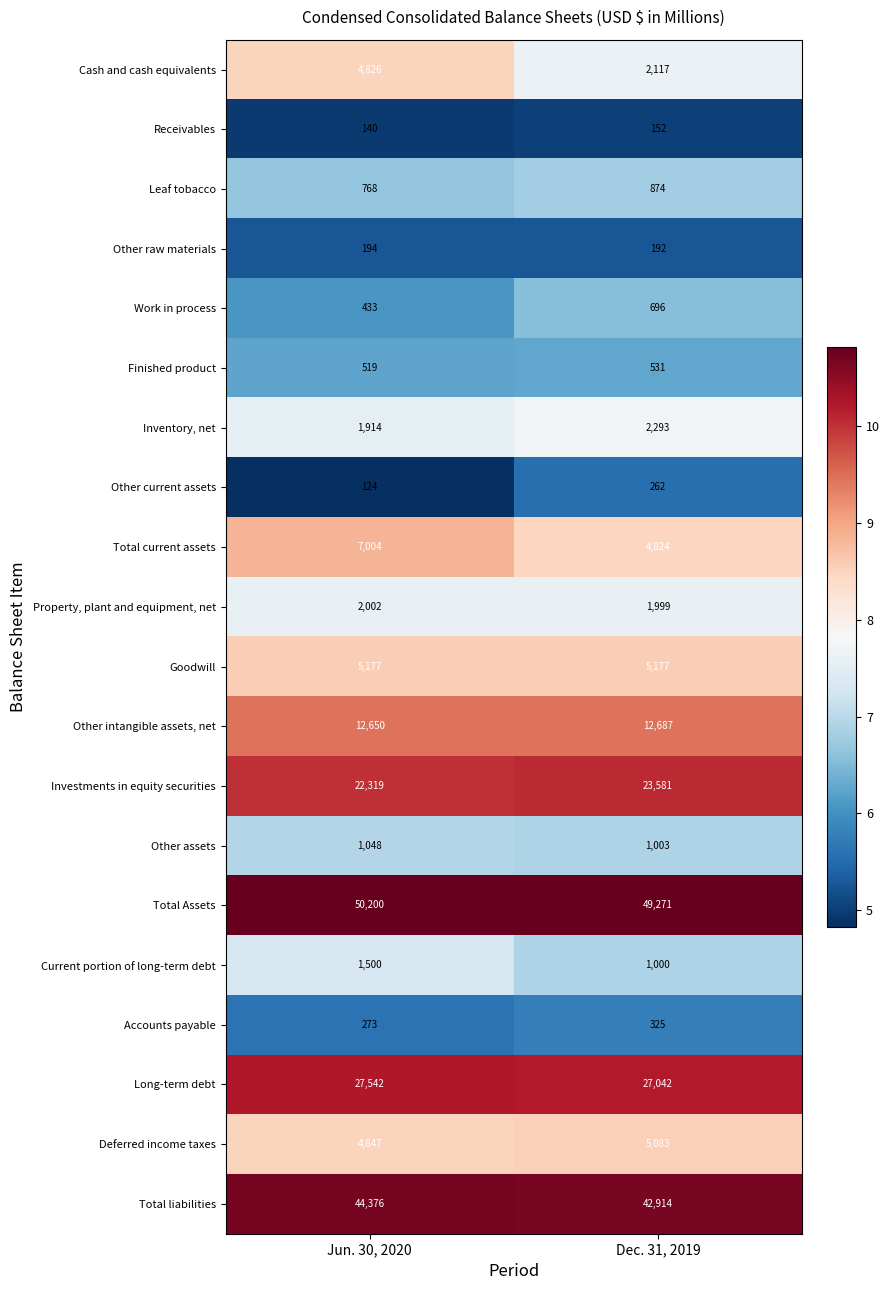

What is the approximate value of Total current assets at Dec. 31, 2019?

4824